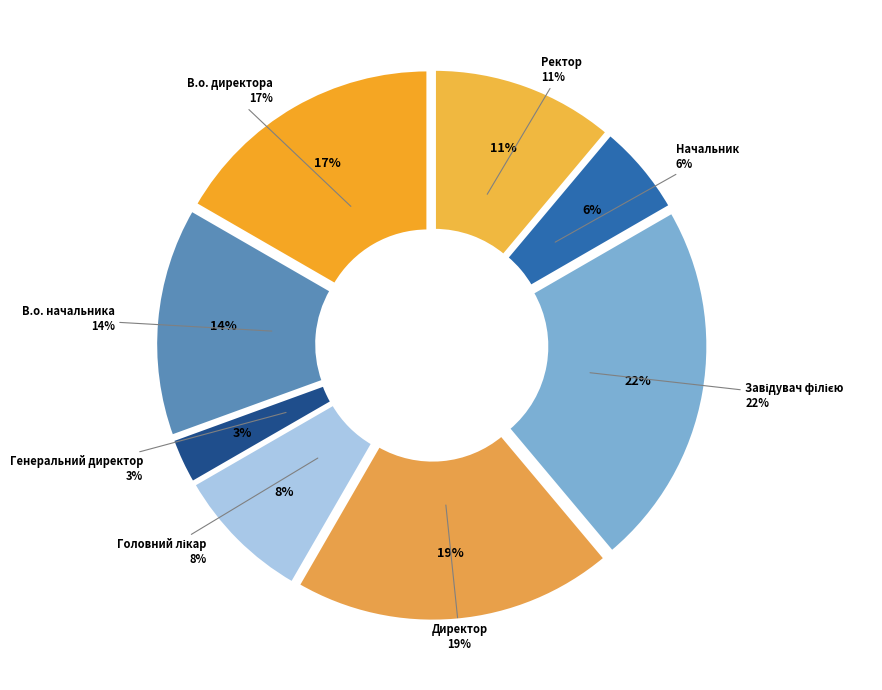

To the nearest percent, what is the average slice percentage?

12%